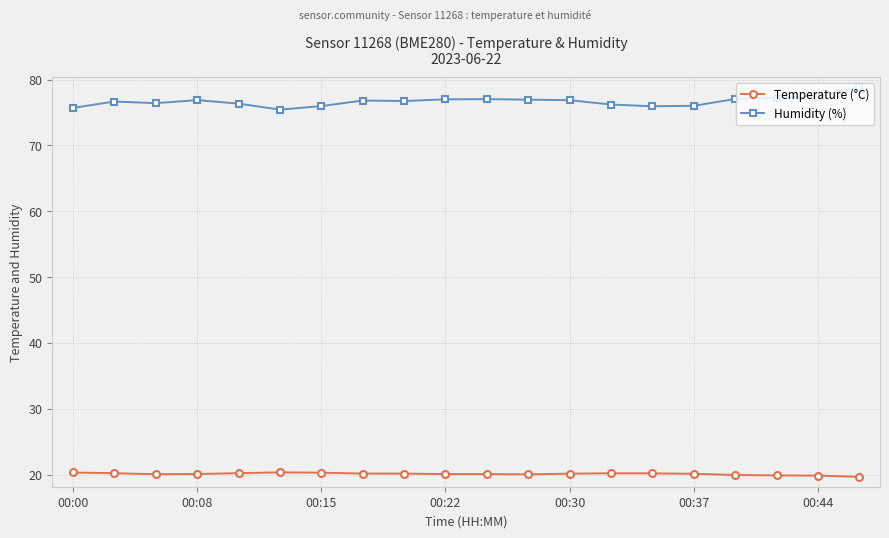

What is the lowest value of the Humidity (%) series?

75.4